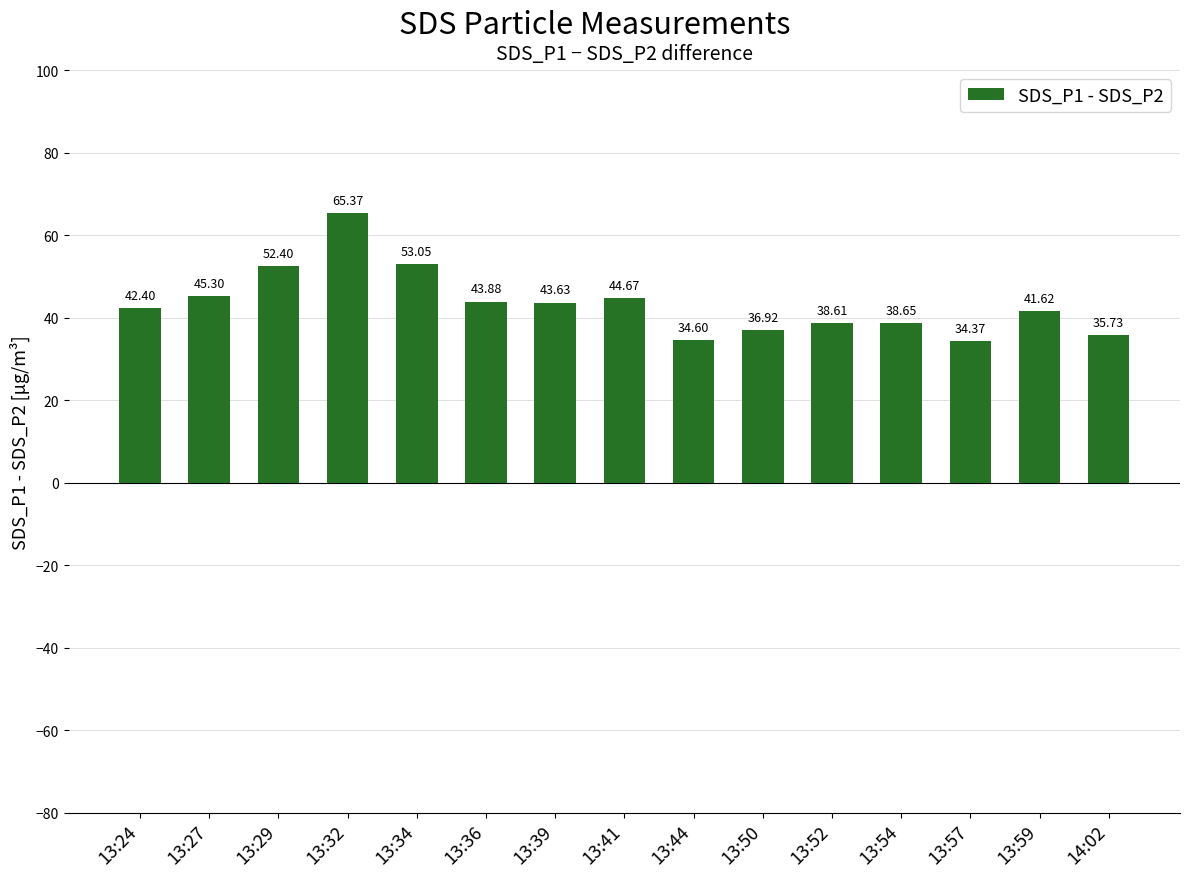

What is the average value?

43.4